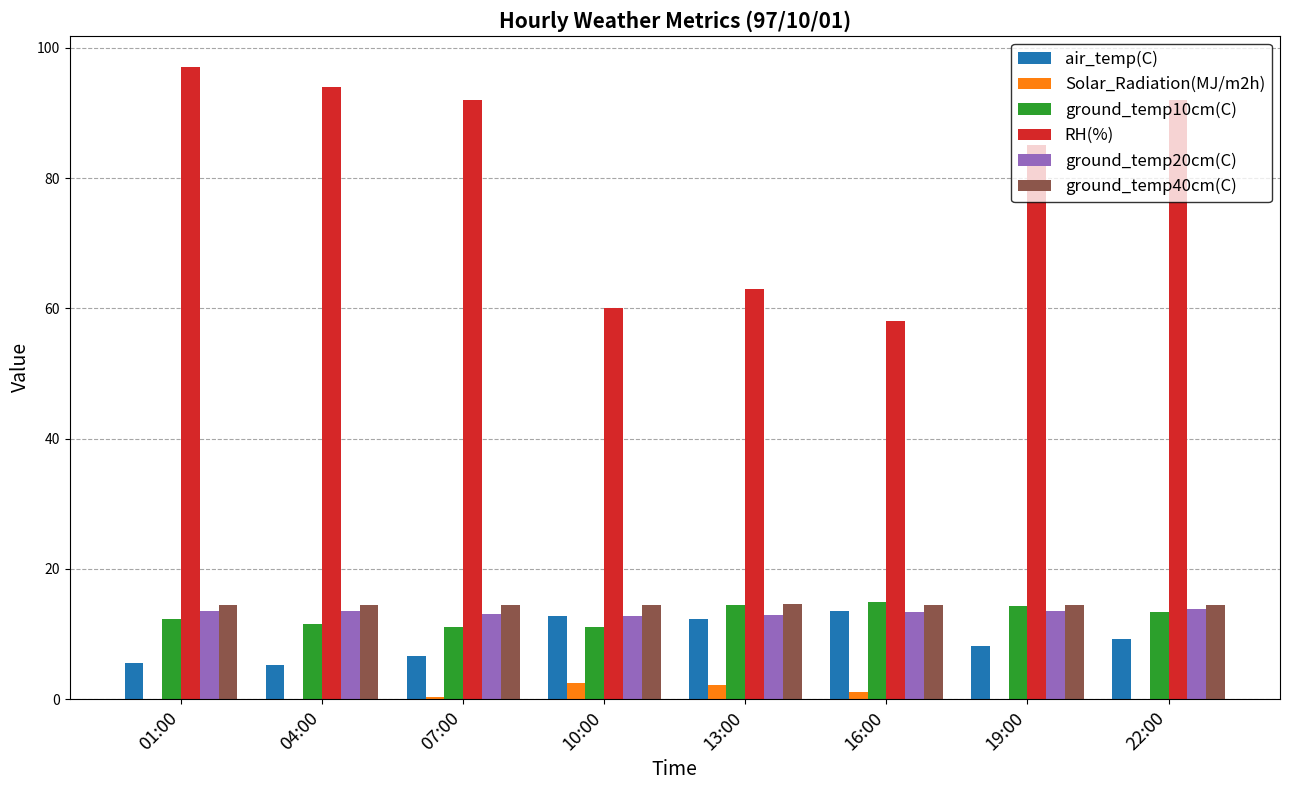

At which category does the chart reach its peak across all series?

01:00